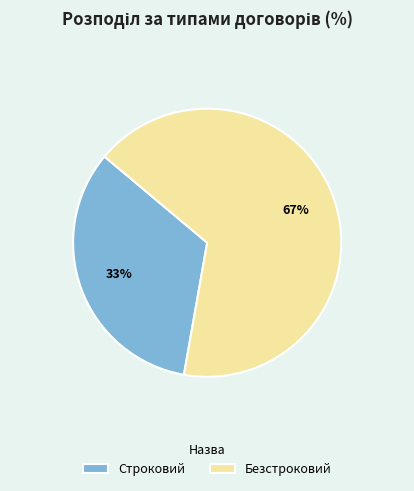

Do Безстроковий and Строковий together represent more than half of the pie?

Yes